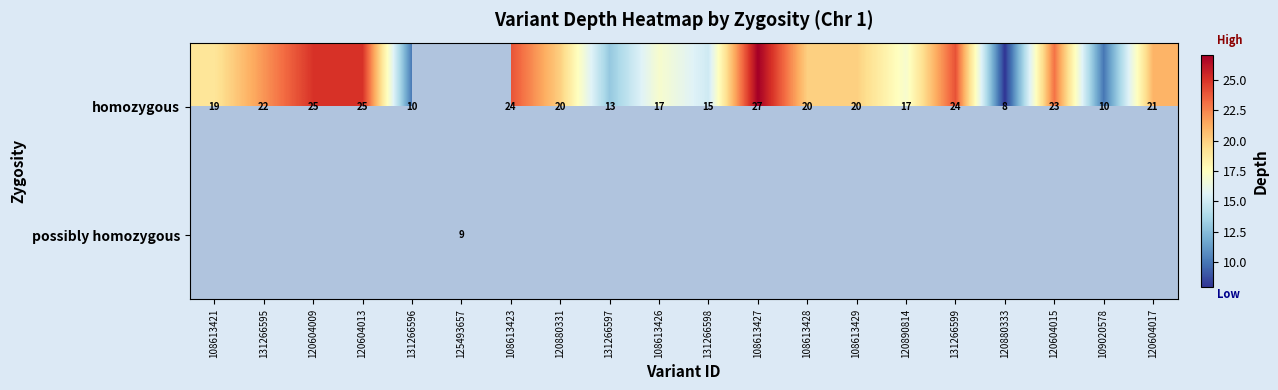

What is the sum of the homozygous values at 131266596 and 120604013?

35